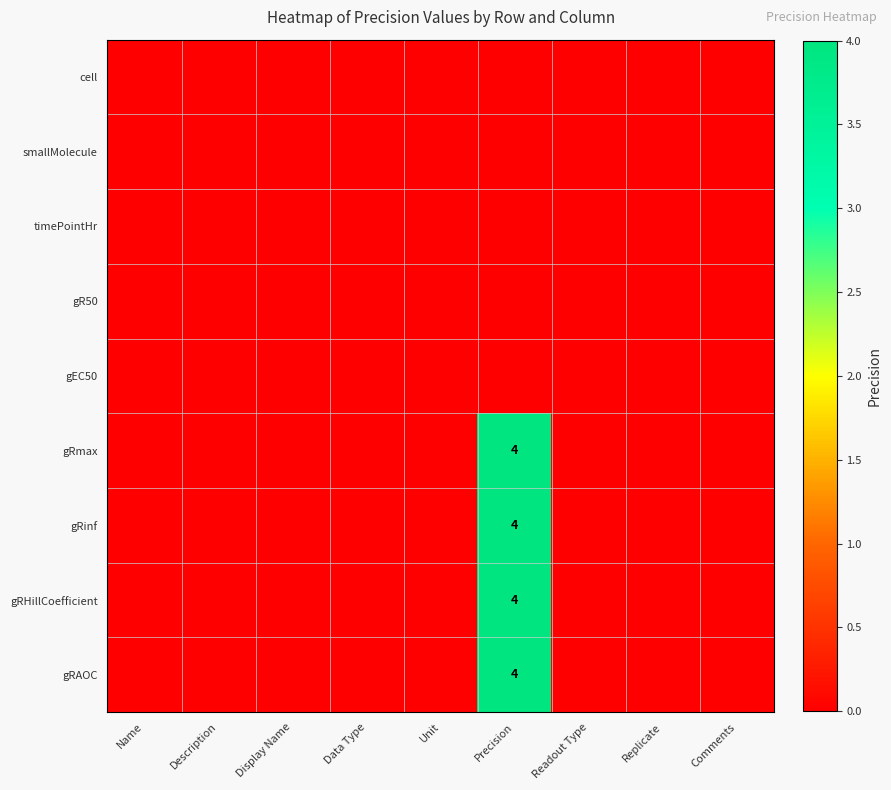

Which category has the lowest value across all series?

Name